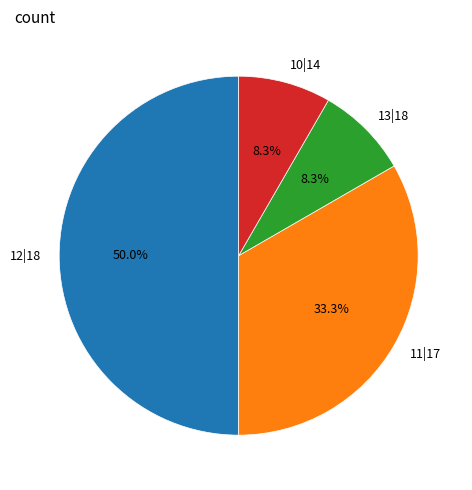

To the nearest percent, what is the difference between the largest and smallest slice percentages?

42%